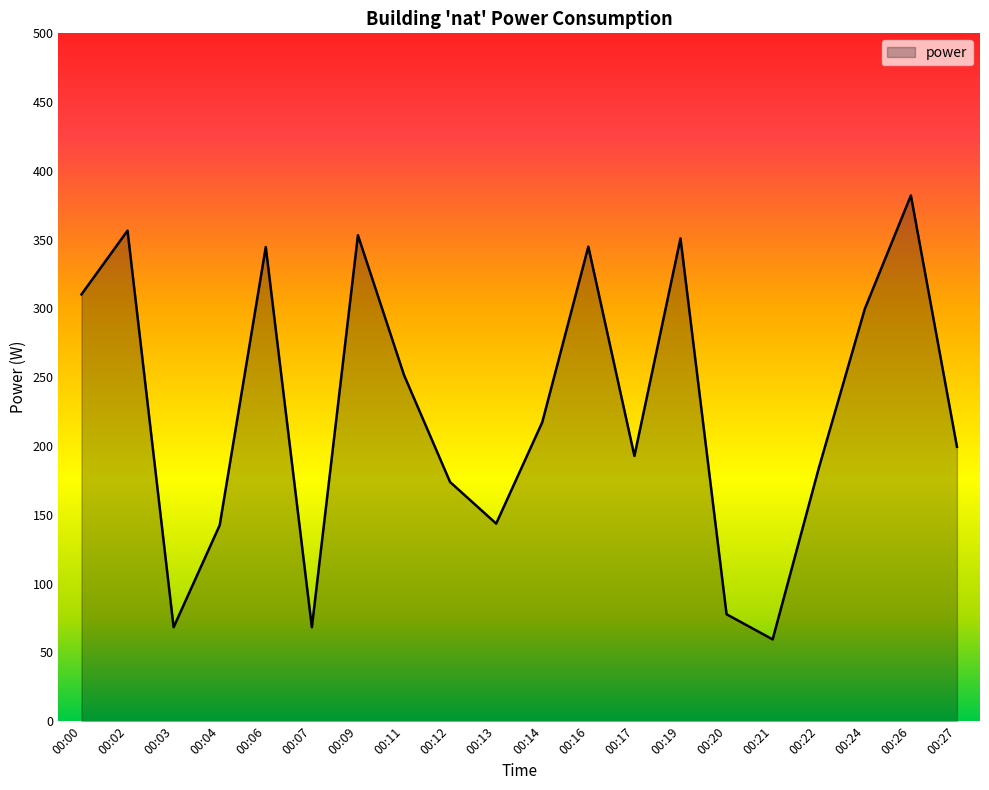

Which has a higher value, 00:16 or 00:11?

00:16